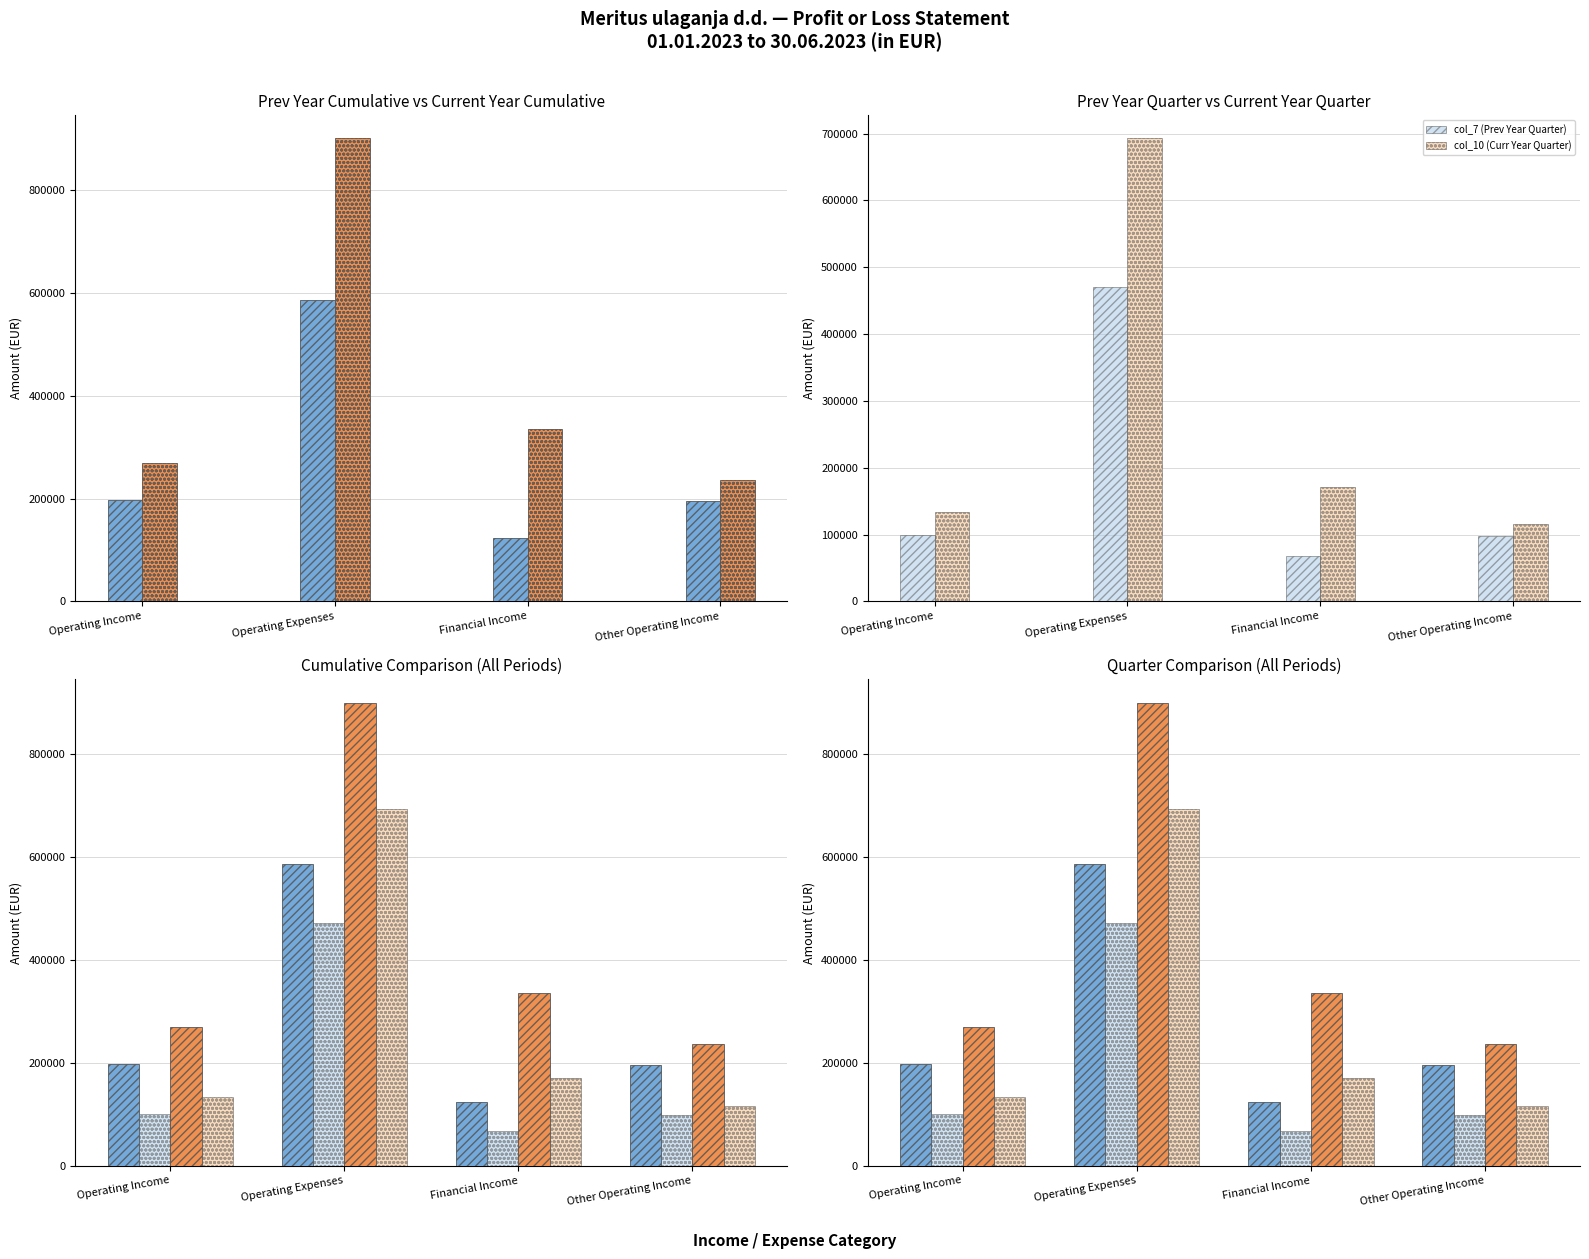

Reading left to right, extract all data points from this chart.

col_6 (Prev Year Cumul): Operating Income=197226	Operating Expenses=585830	Financial Income=122916	Other Operating Income=195018
col_9 (Curr Year Cumul): Operating Income=269631	Operating Expenses=900447	Financial Income=335808	Other Operating Income=236541
col_7 (Prev Year Quarter): Operating Income=99685	Operating Expenses=470817	Financial Income=67862	Other Operating Income=98252
col_10 (Curr Year Quarter): Operating Income=133784	Operating Expenses=692747	Financial Income=171008	Other Operating Income=115435